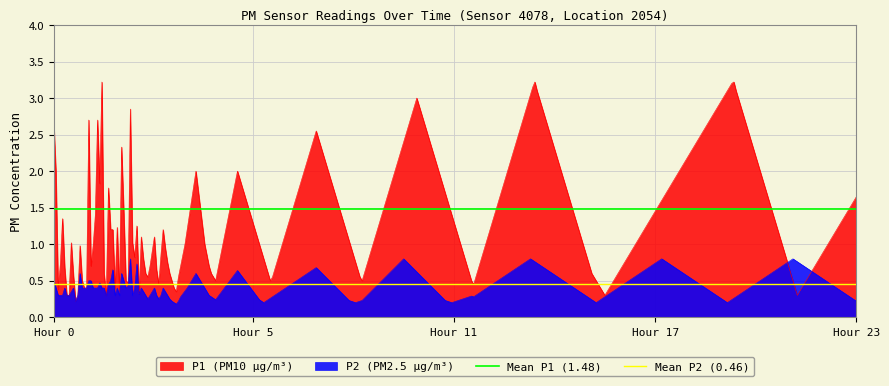

What is the maximum value for P1 (PM10 µg/m³)?

3.2